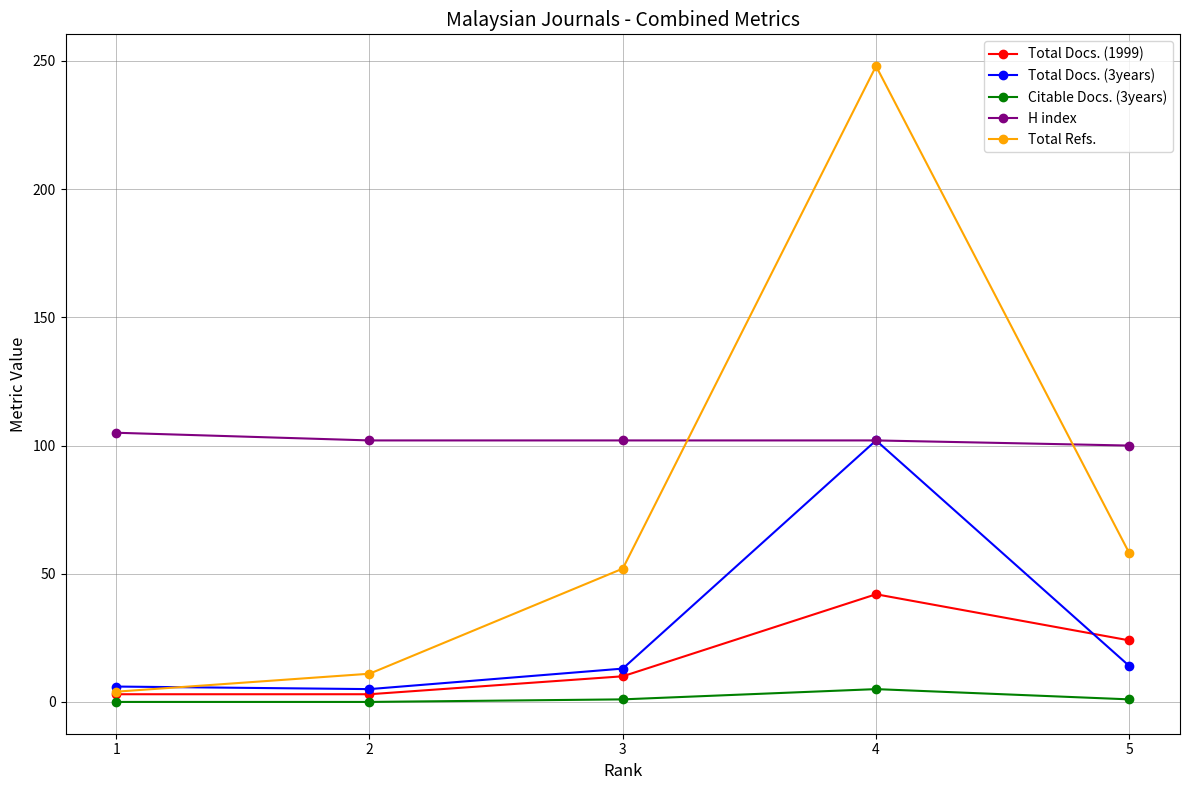

Which series has the largest total across all categories?

H index